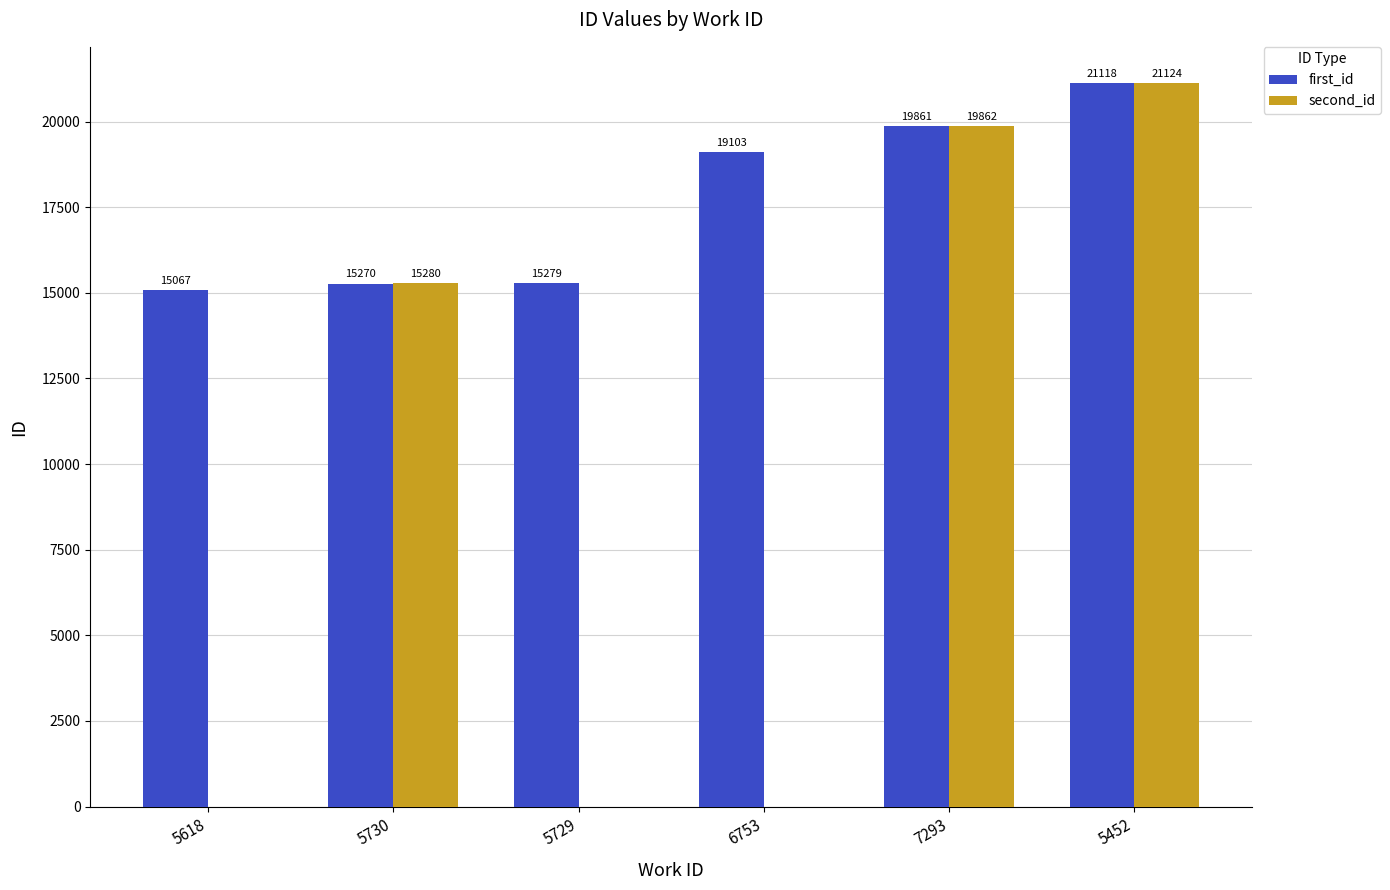

Is the value of first_id at 6753 greater than the value of second_id at 6753?

Yes